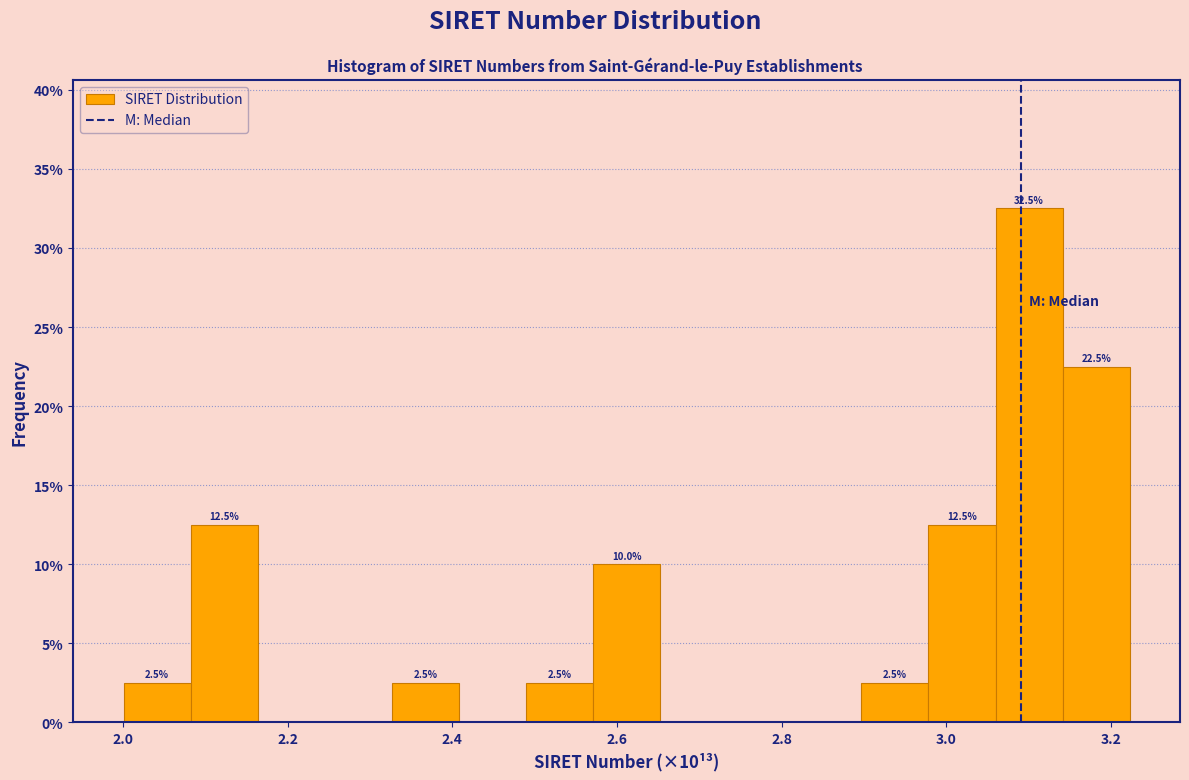

Which range on the x-axis has the tallest bar?

3.06 to 3.14